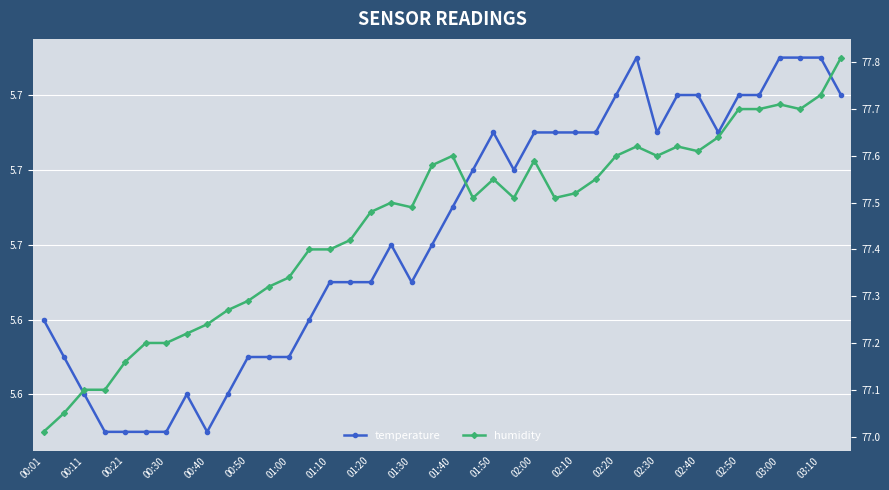

At 00:50, list the series in order from largest to smallest.

humidity, temperature